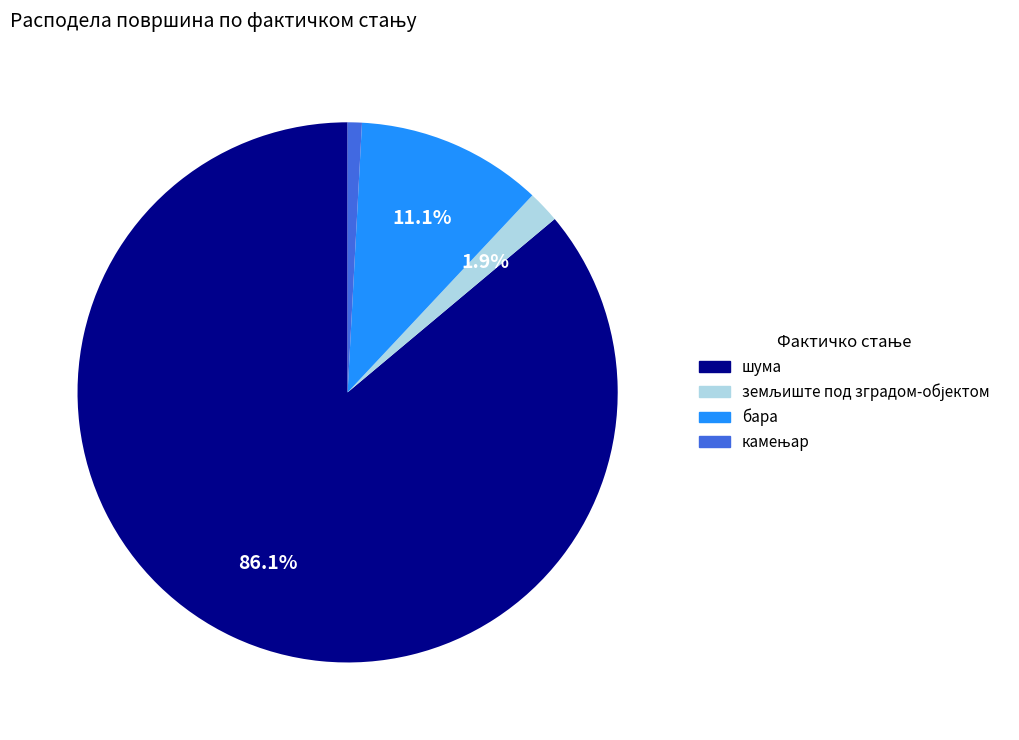

Do шума and бара together represent more than half of the pie?

Yes